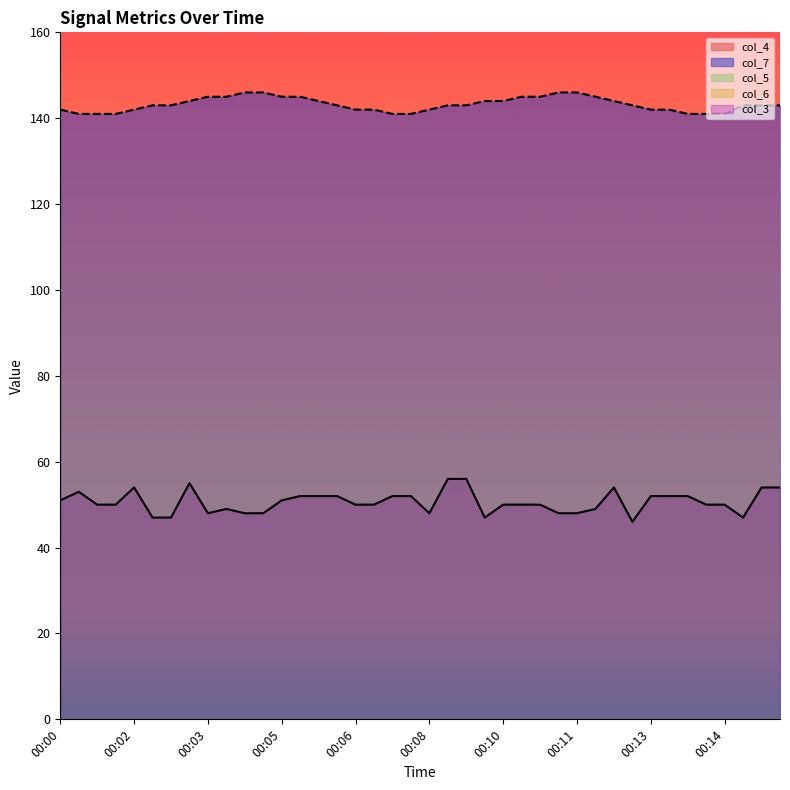

Is the value of col_3 at 00:13 greater than the value of col_4 at 00:04?

No